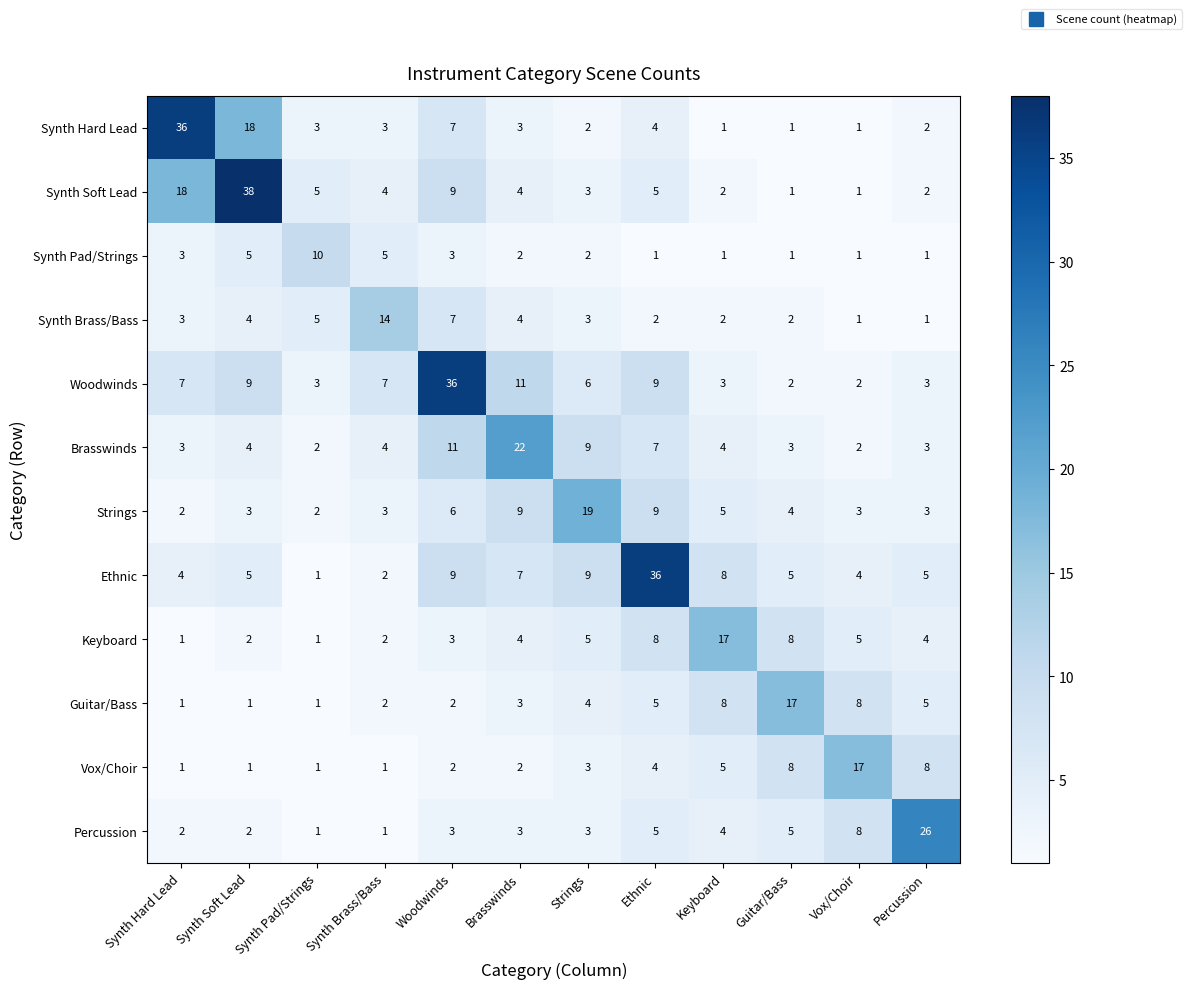

Which category has the lowest value in the Ethnic series?

Synth Pad/Strings